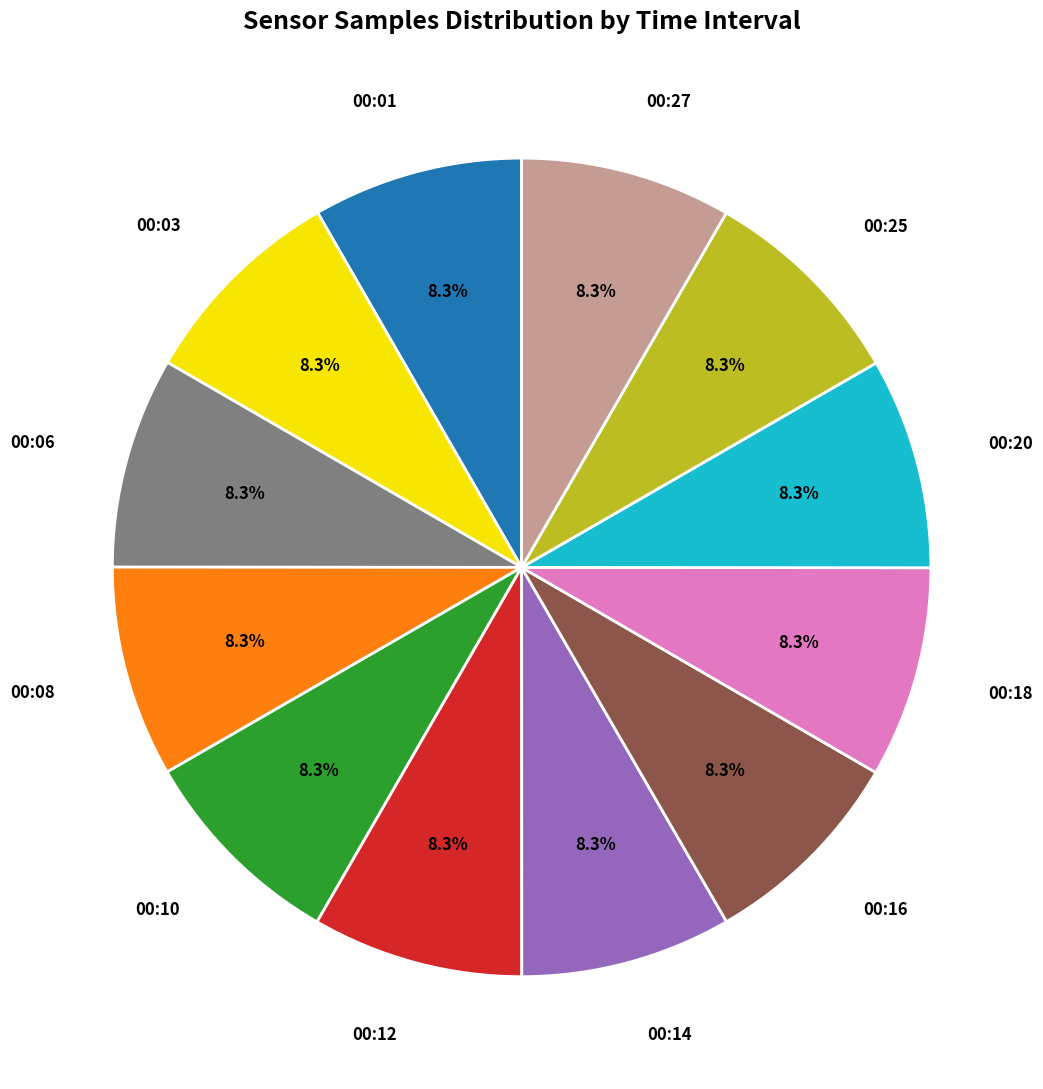

Does any single category account for the majority?

No